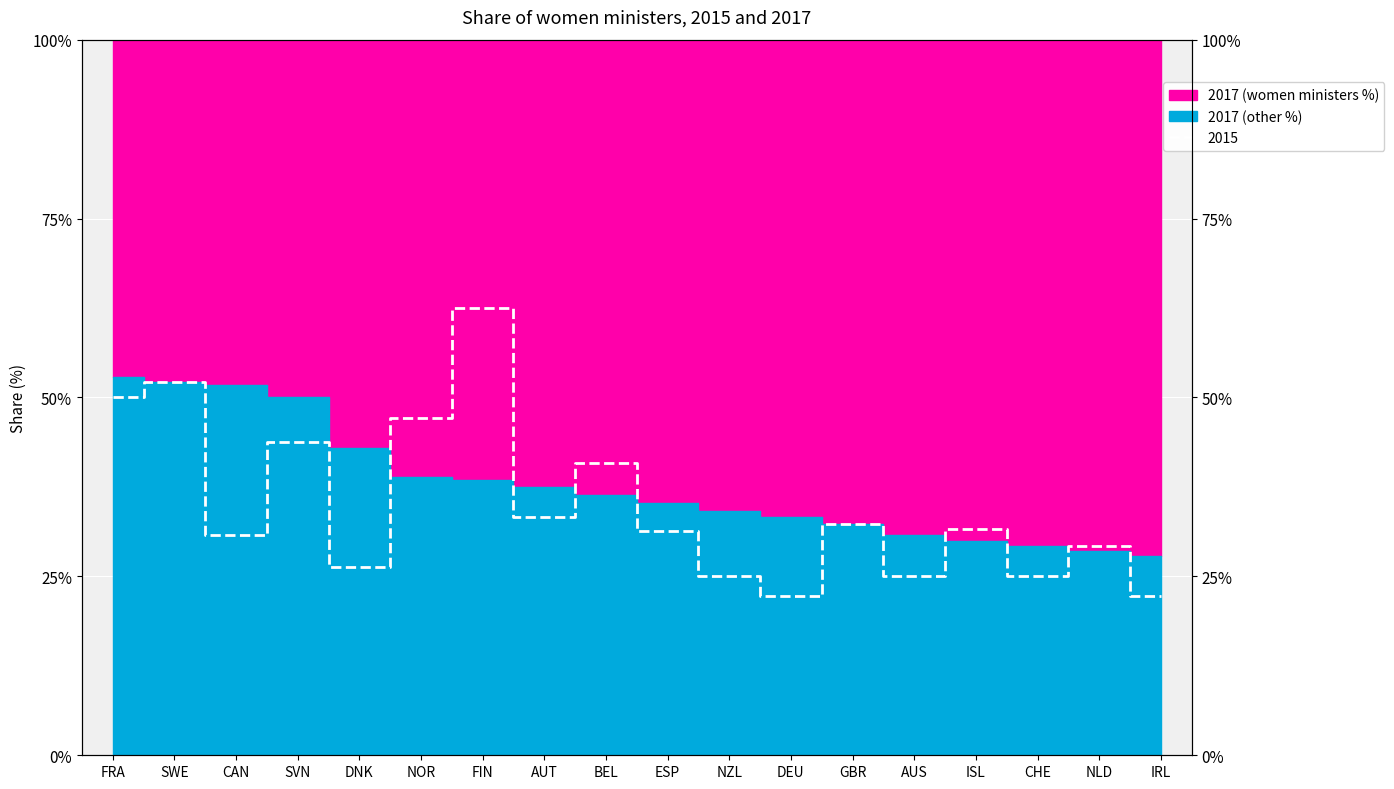

At which category does the data reach its first local valley?

CAN